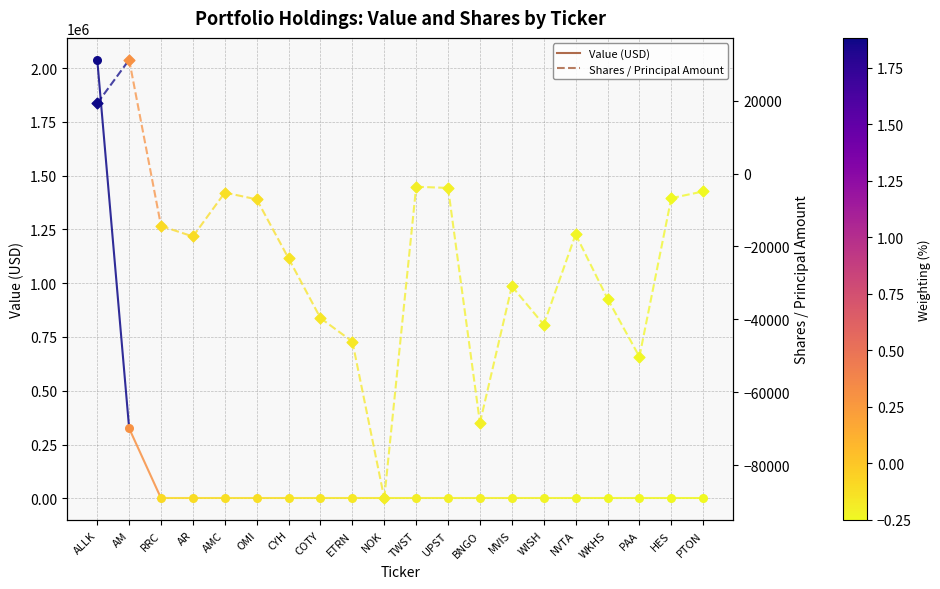

Is the value of Shares / Principal Amount at ETRN greater than the value of Value (USD) at PTON?

No